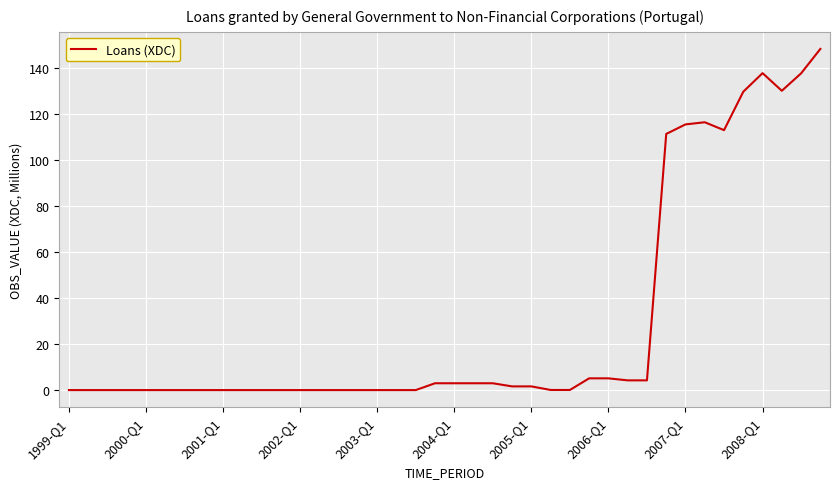

What is the difference between the maximum and minimum values?

148.1